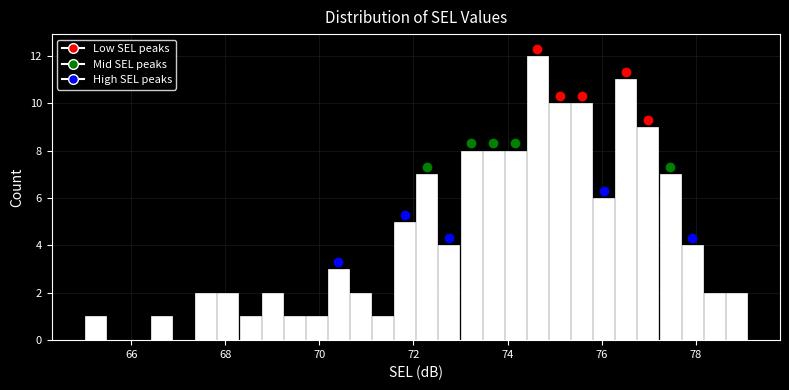

Around what value on the x-axis is the tallest bar? Give the approximate position of its centre, as read against the axis.

74.6